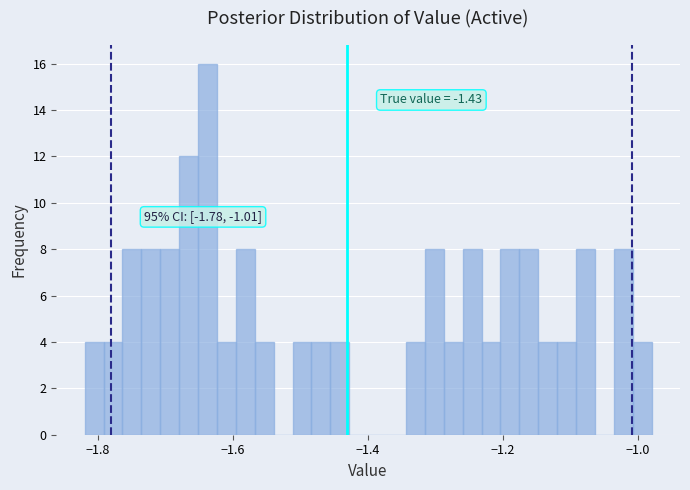

Read against the x-axis, roughly where is the centre of the tallest bar?

-1.64